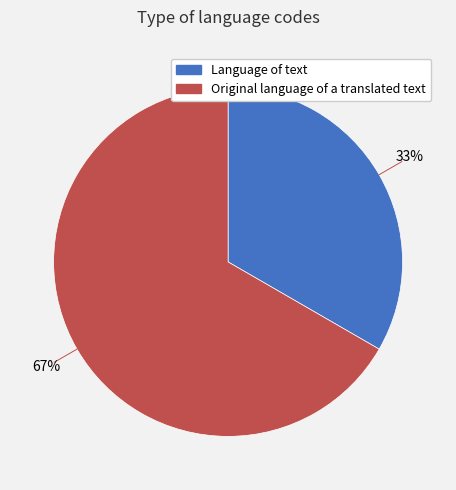

Do Original language of a translated text and Language of text together represent more than half of the pie?

Yes